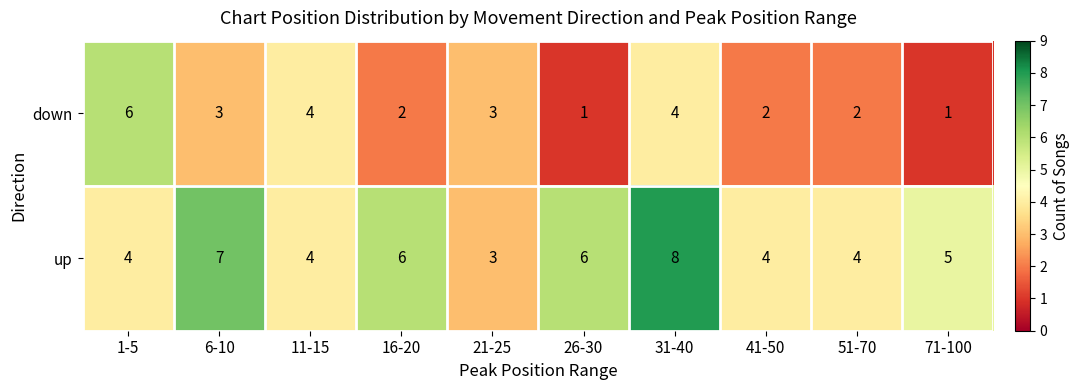

What is the total value across all series at 41-50?

6